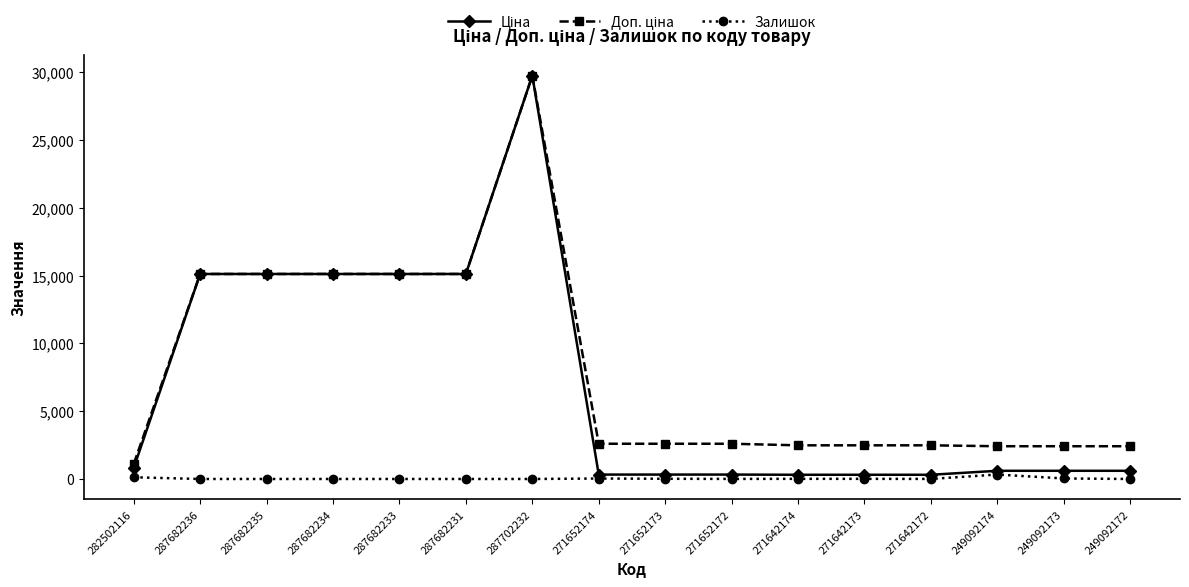

The Залишок series shows 125.0 at 282502116. True or false?

True